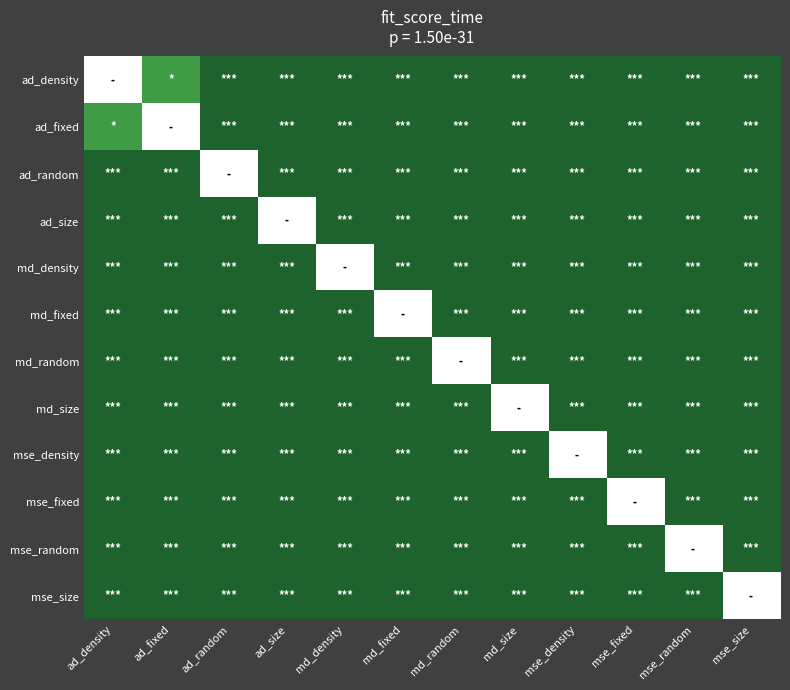

What is the total value across all series at ad_size?

5170